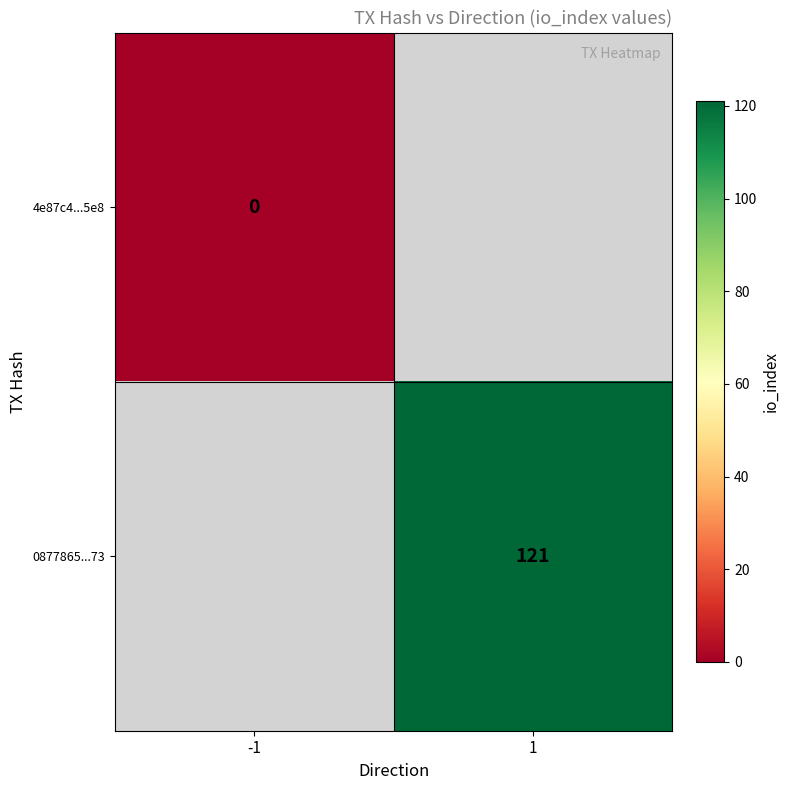

Is the value of 0877865...73 at 1 greater than the value of 4e87c4...5e8 at -1?

Yes